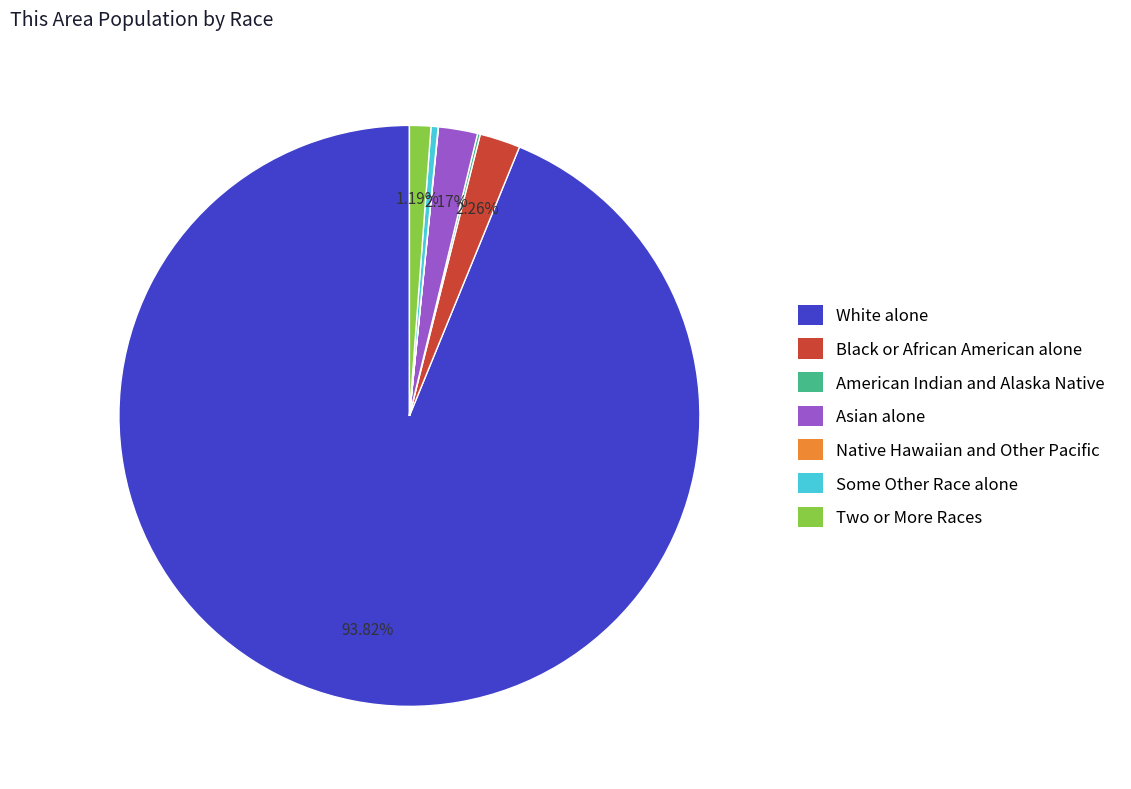

Which slice is the largest?

White alone